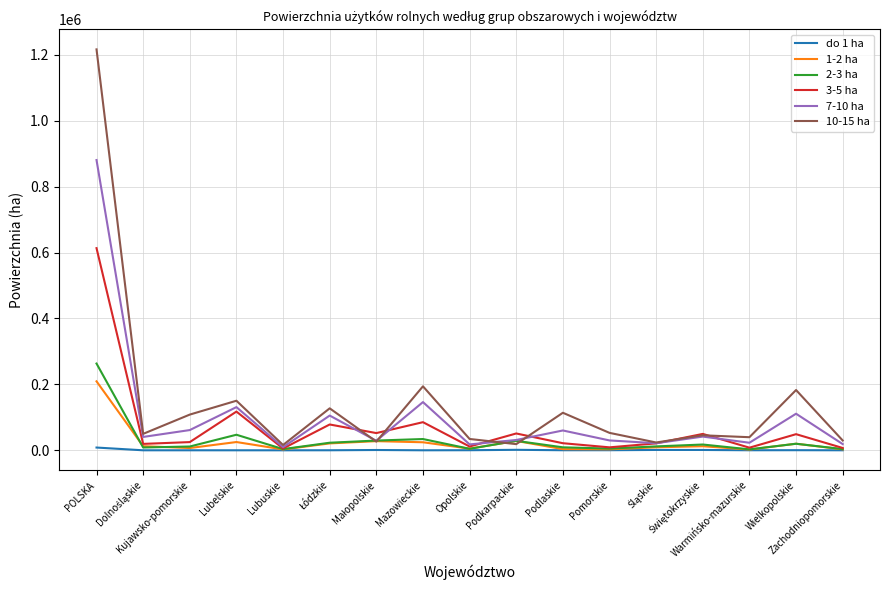

Which series has the widest spread of values?

10-15 ha